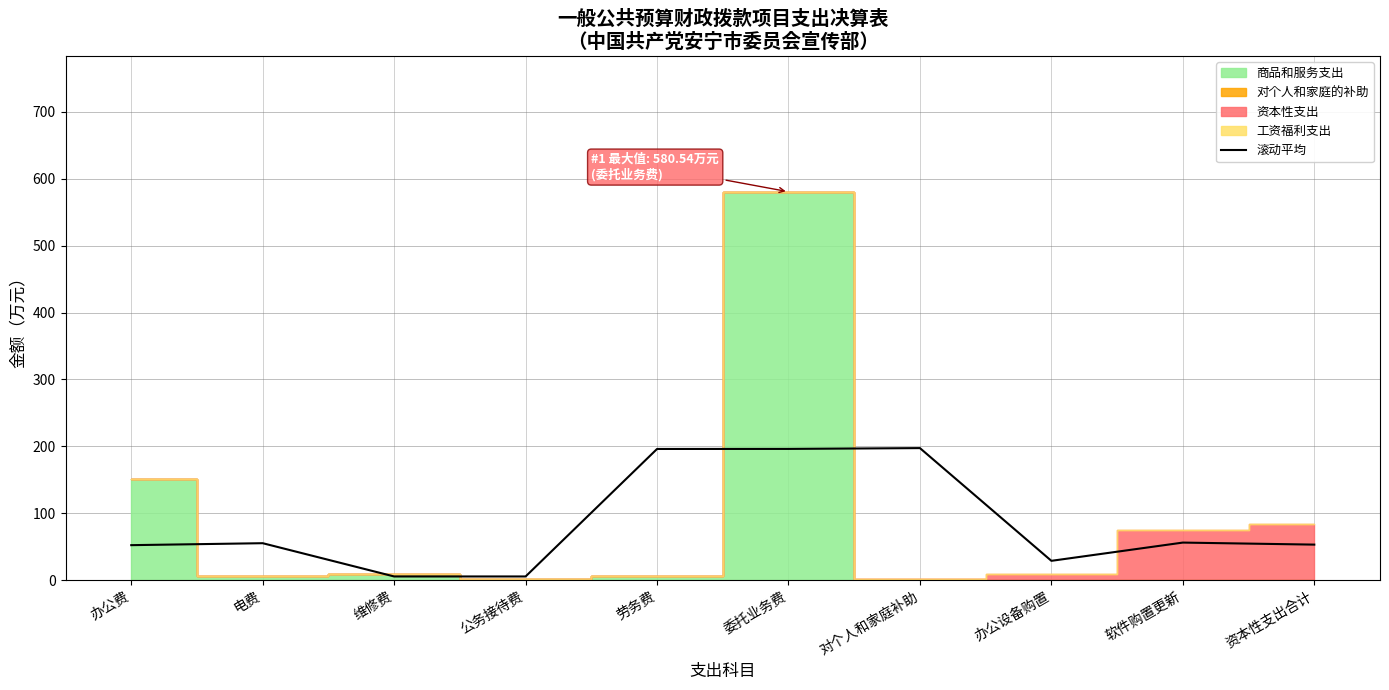

What value does the 滚动平均 series have at 电费?

55.2